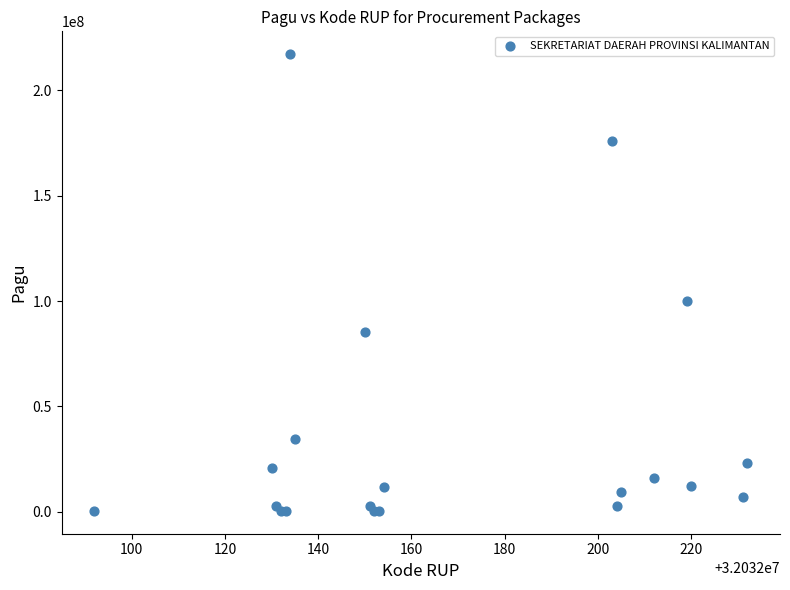

What Y value in the scatter plot is closest to 108800000?

99958000